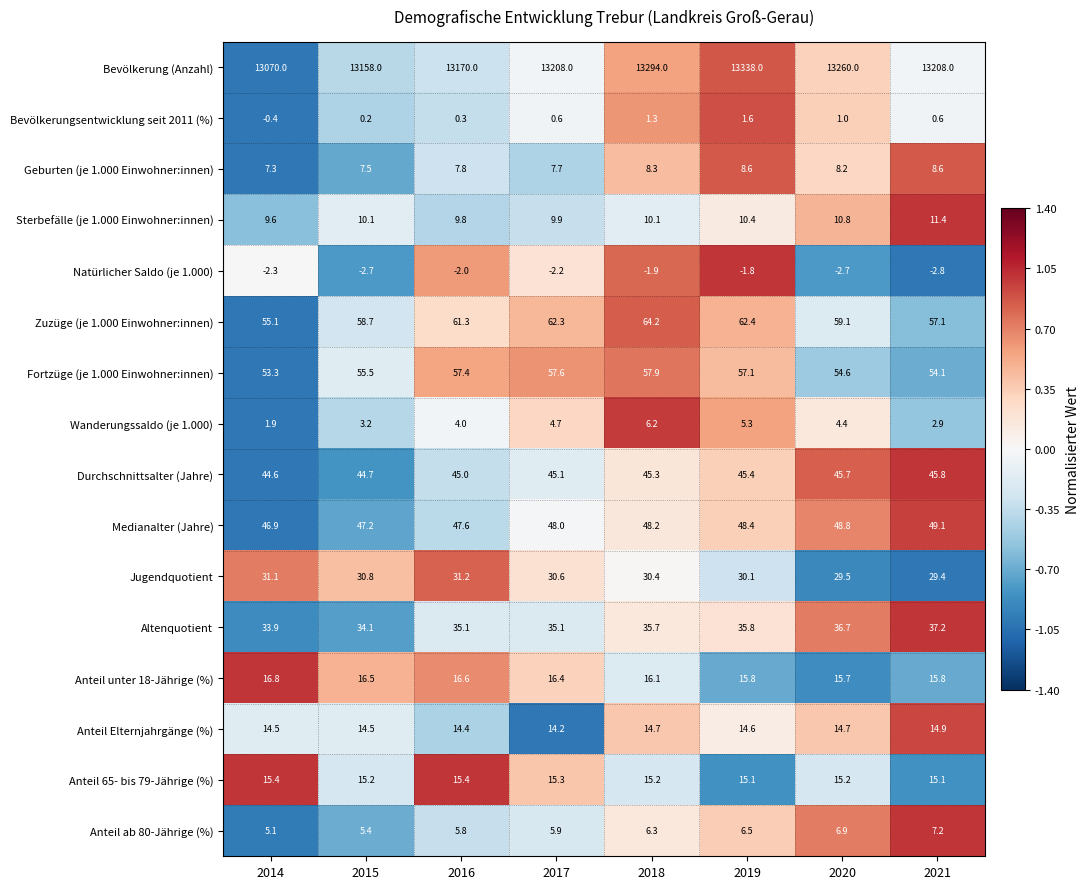

What is the sum of the Medianalter (Jahre) values at 2021 and 2015?

96.3